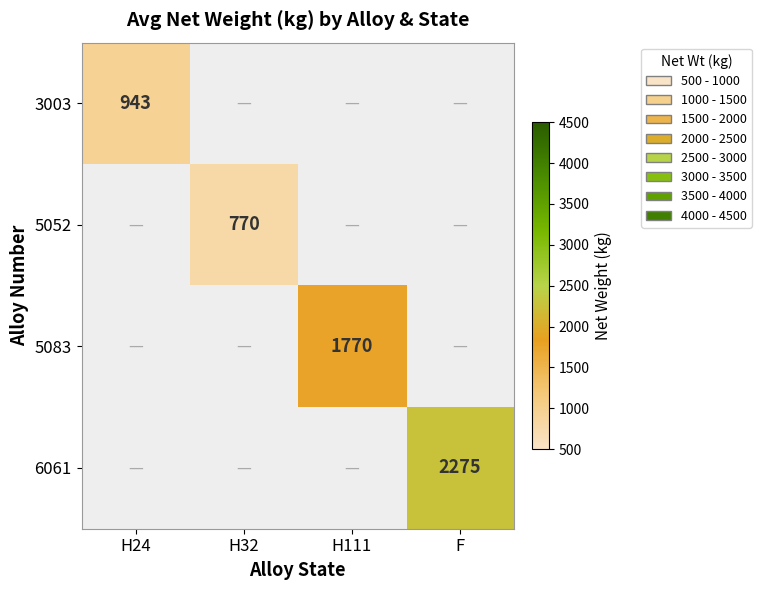

The value of 5052 at H32 is 368. True or false?

False